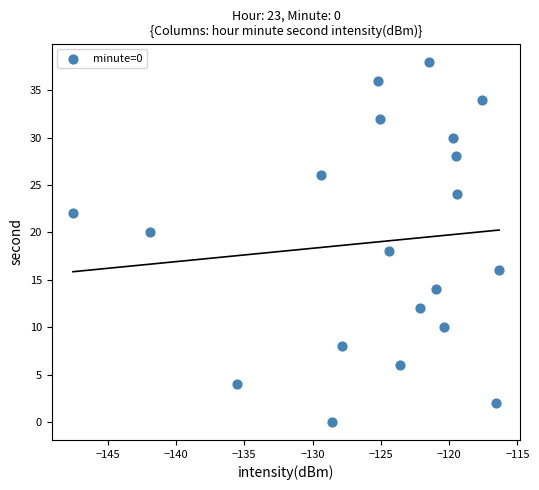

What is the range of Y values (max minus min)?

38